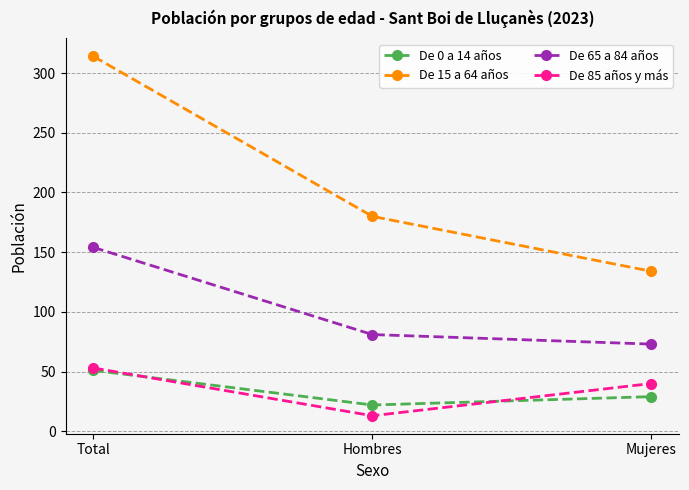

What is the highest value of the De 15 a 64 años series?

314